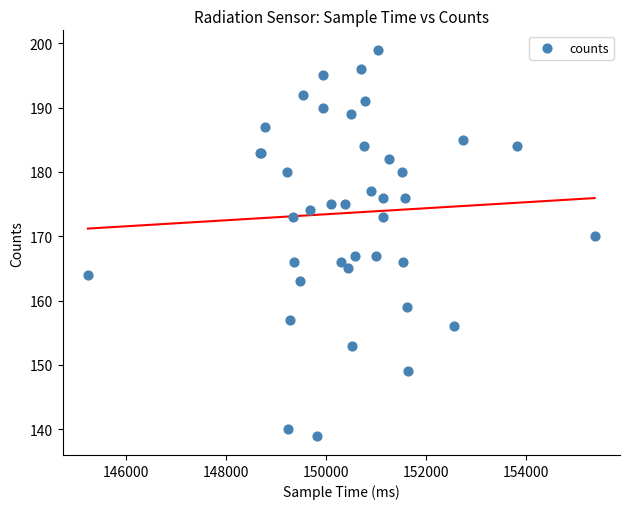

What Y value in the scatter plot is closest to 169?

170